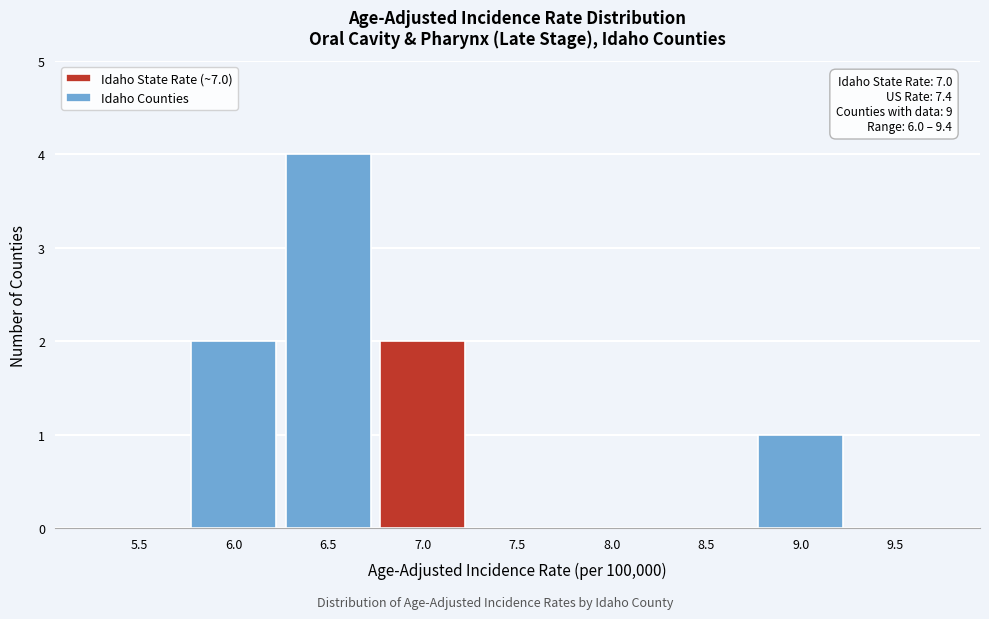

Reading left to right, what are all the values shown in this chart?

5.5=0	6.0=2	6.5=4	7.0=2	7.5=0	8.0=0	8.5=0	9.0=1	9.5=0